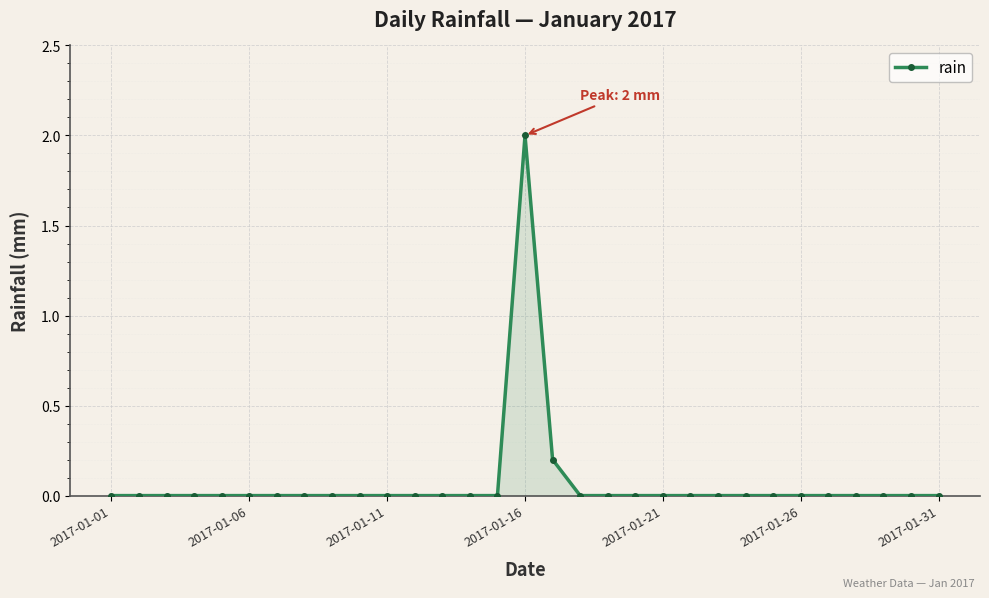

What is the sum of all values?

2.2